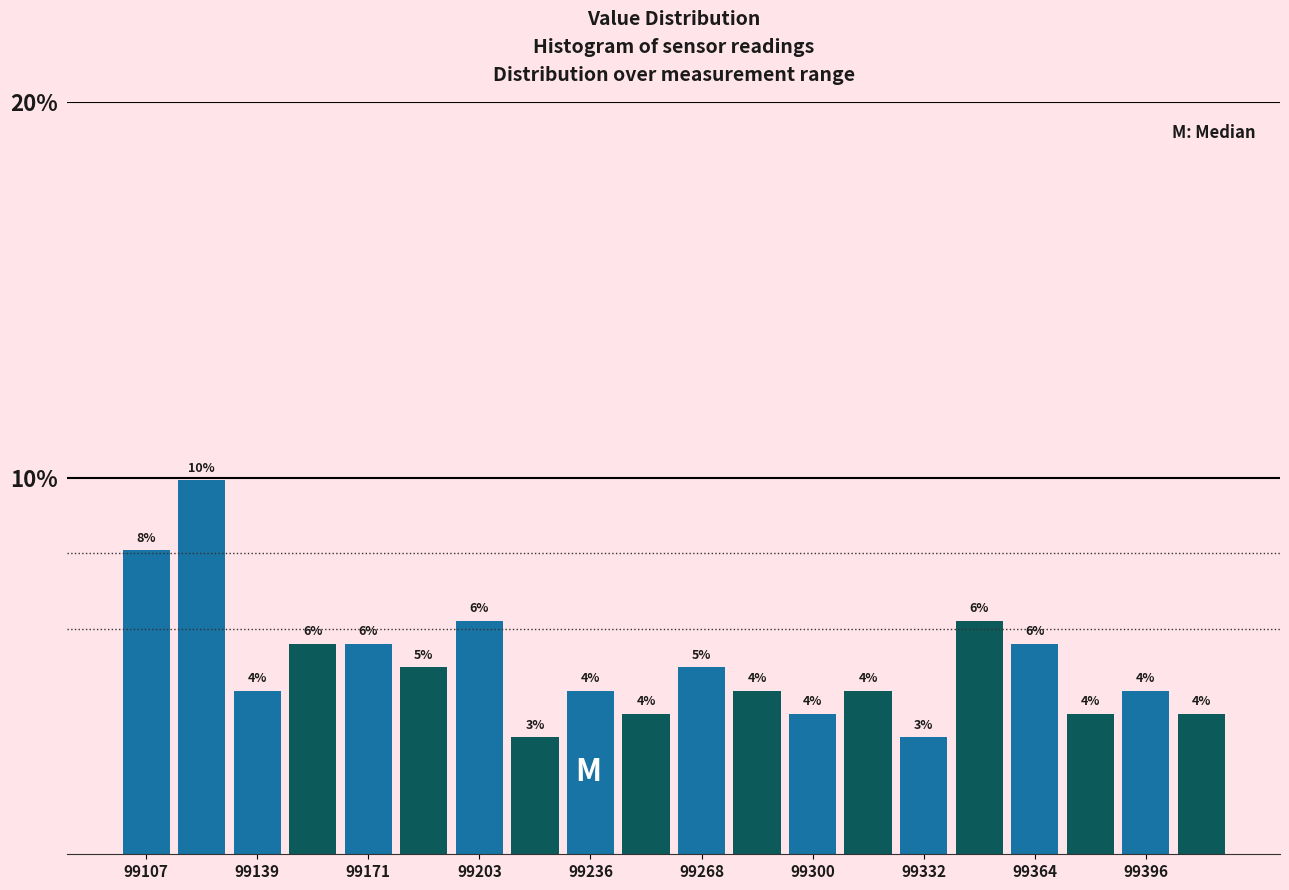

Read against the x-axis, roughly where is the centre of the tallest bar?

99125